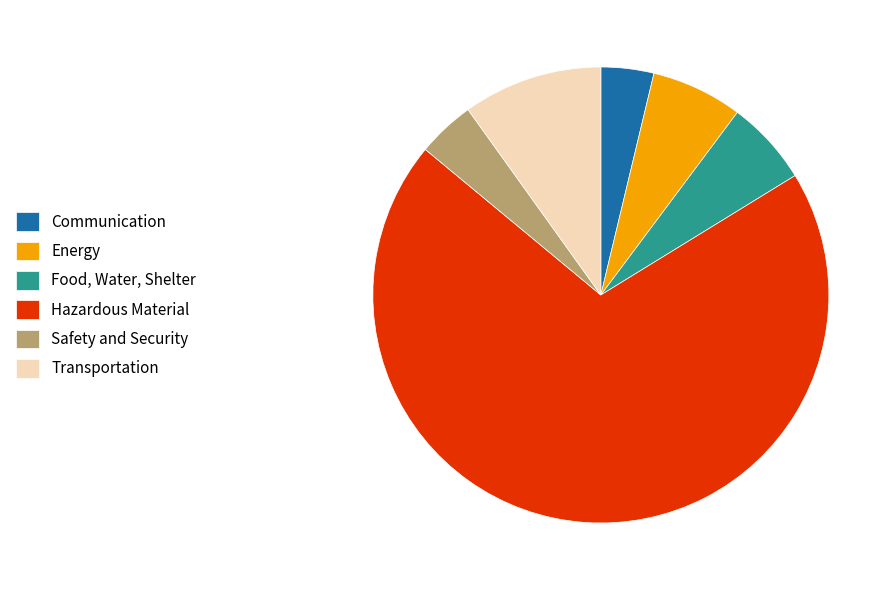

Rank the categories by value from lowest to highest.

Communication, Safety and Security, Food, Water, Shelter, Energy, Transportation, Hazardous Material